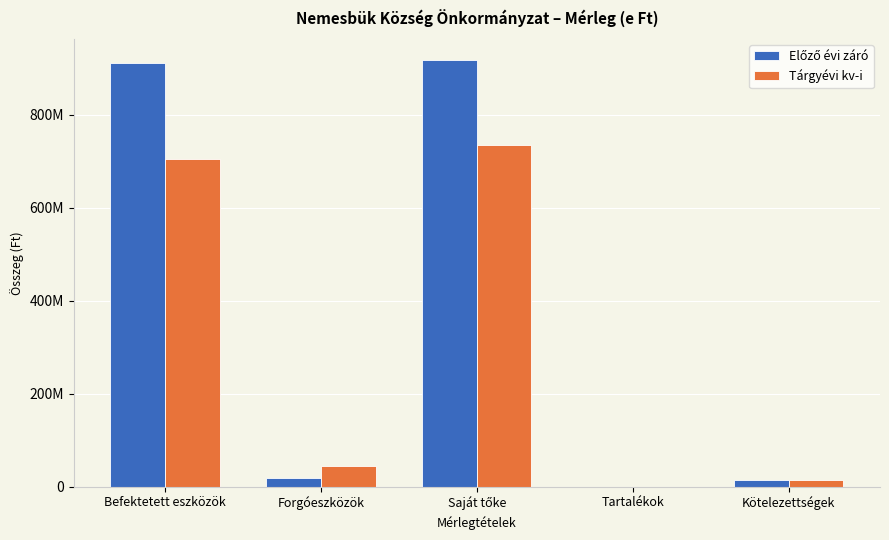

What is the average value of the Tárgyévi kv-i series?

299536418